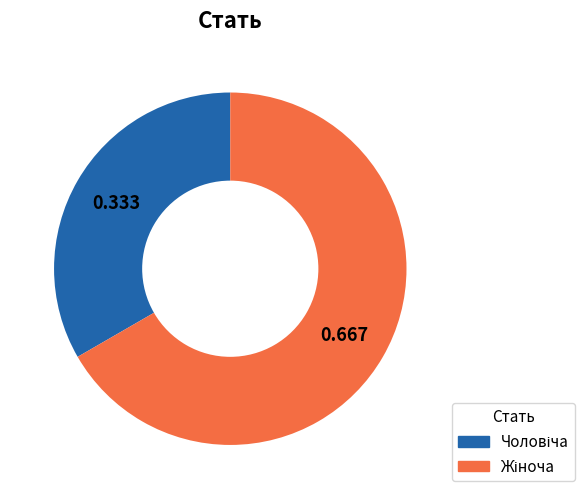

Does any single category account for the majority?

Yes